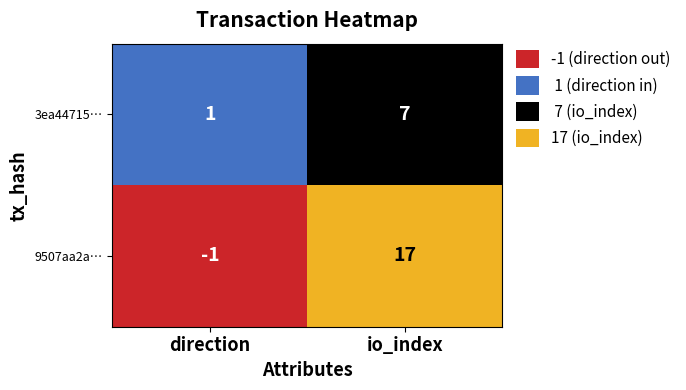

What is the difference between the highest and lowest values at direction?

2